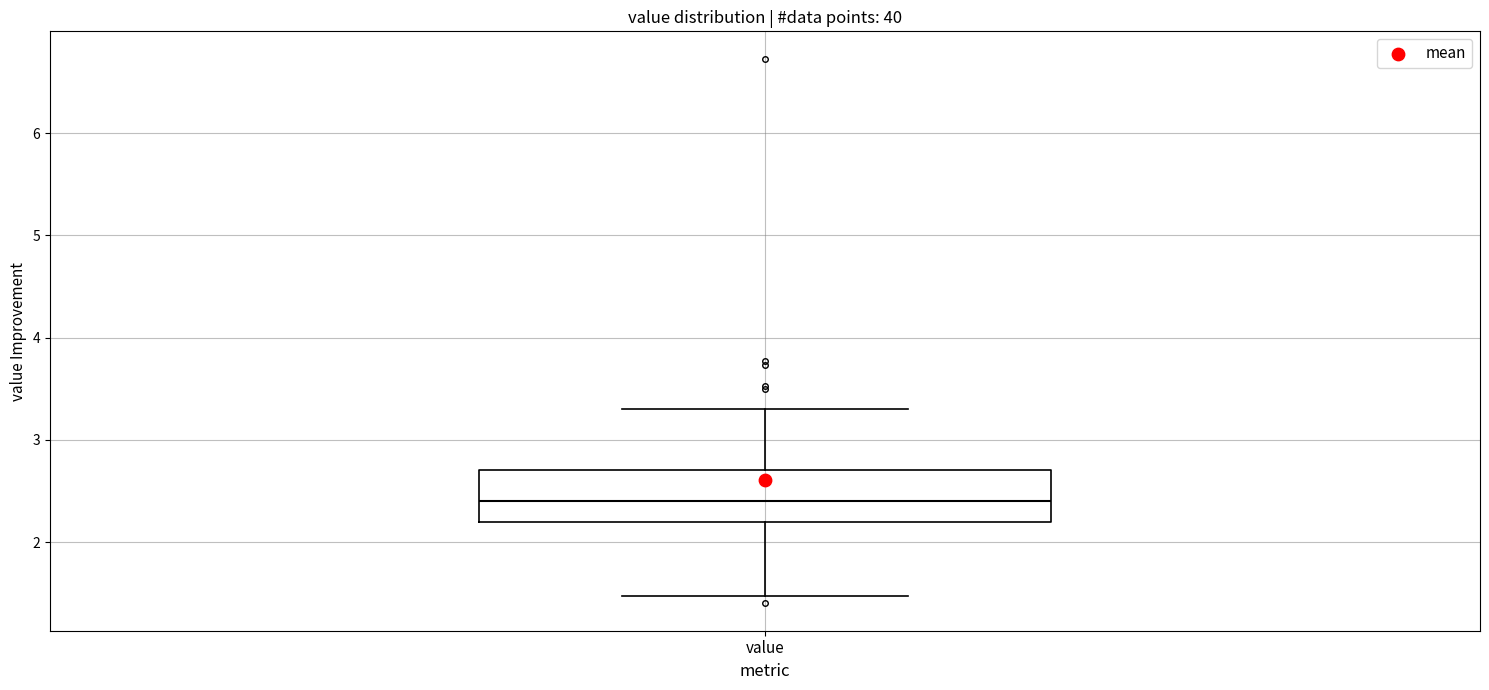

Where does the lower whisker of the box for value end on the y-axis? The values are not printed on the chart, so give them approximately, as read against the axis.

1.5